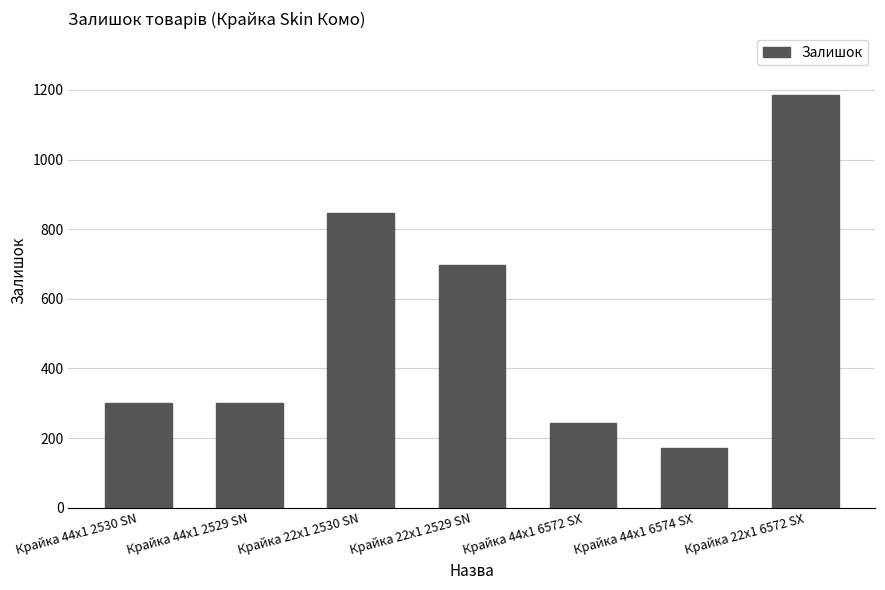

What is the change in value from Крайка 22x1 2530 SN to Крайка 22x1 6572 SX?

+340